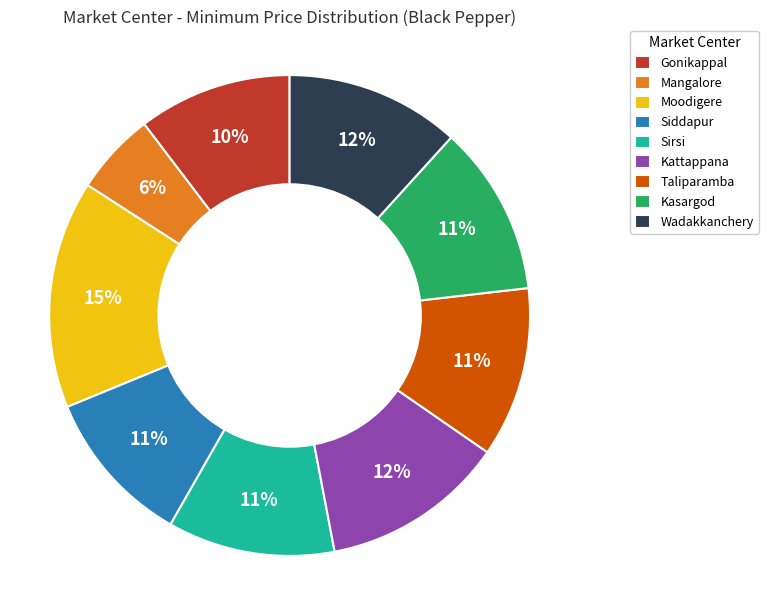

Is it true that Mangalore is 6% of the pie?

True